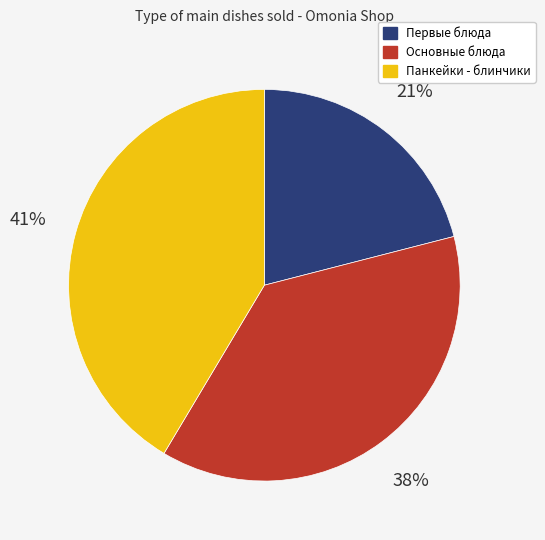

Which has a higher value, Первые блюда or Основные блюда?

Основные блюда